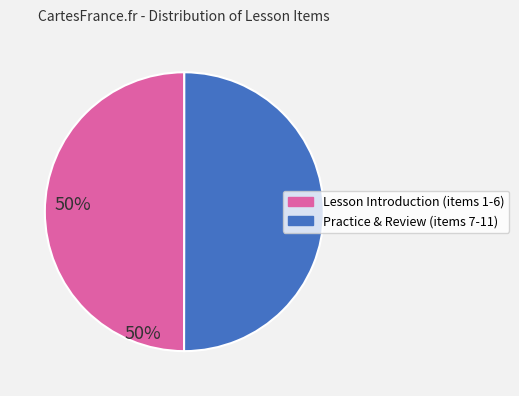

Count the number of slices in the pie.

2